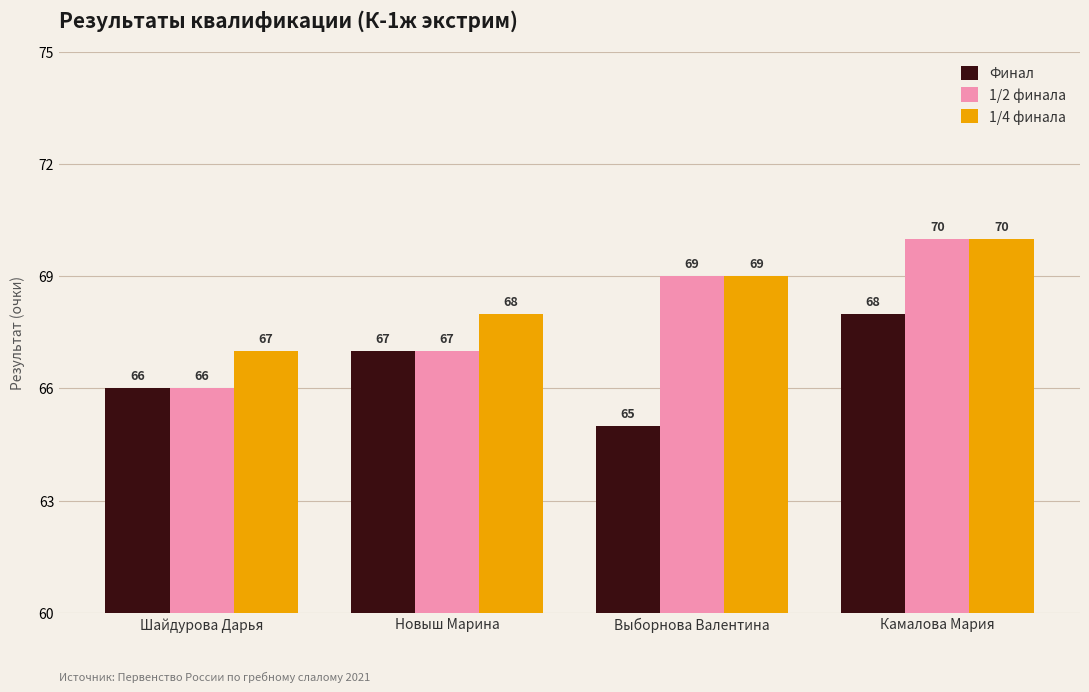

How many categories are shown in the chart?

4